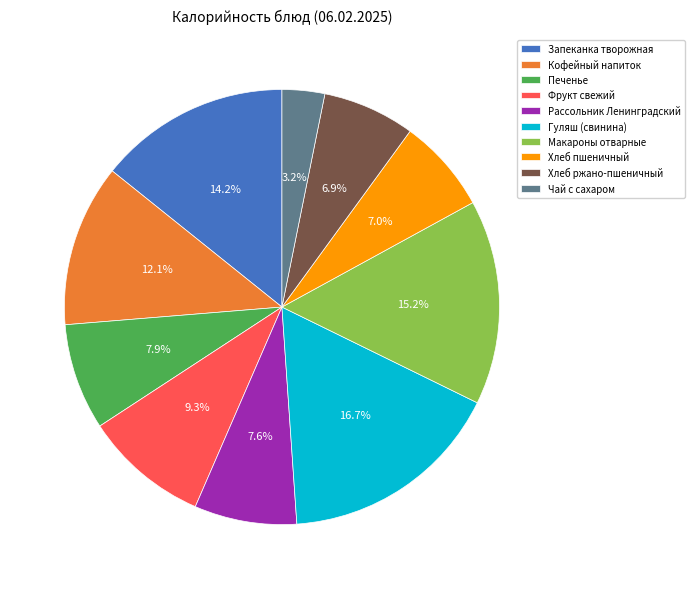

Is there a majority slice in this chart?

No